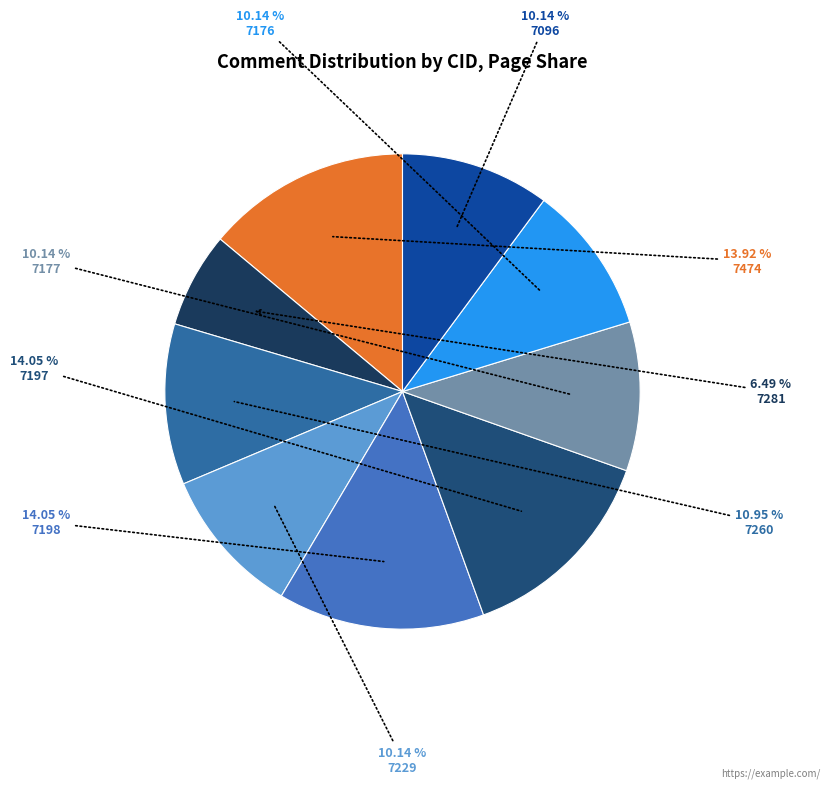

Combined, do 7197 and 7229 account for over 50%?

No